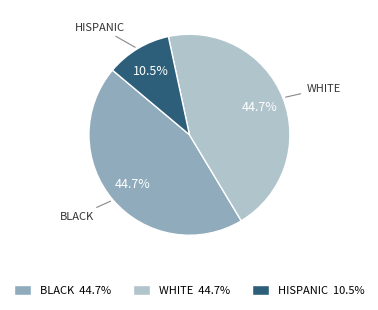

Does WHITE represent more than half of the total?

No